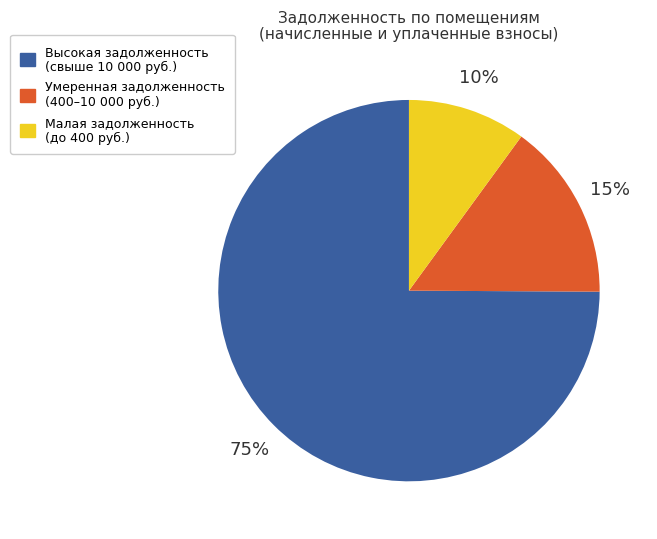

To the nearest percent, what is the average slice percentage?

33%